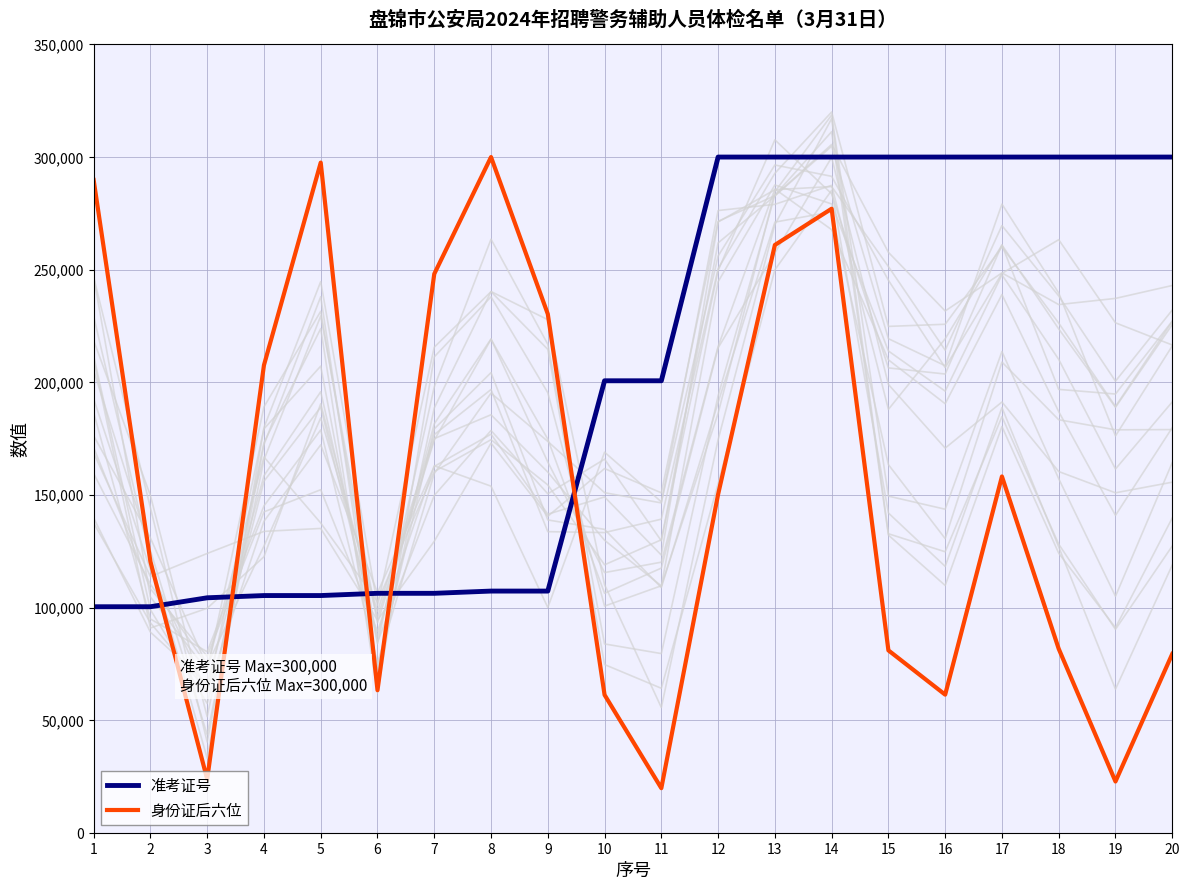

In 身份证后六位, how many points are higher than both neighbors (excluding endpoints)?

4